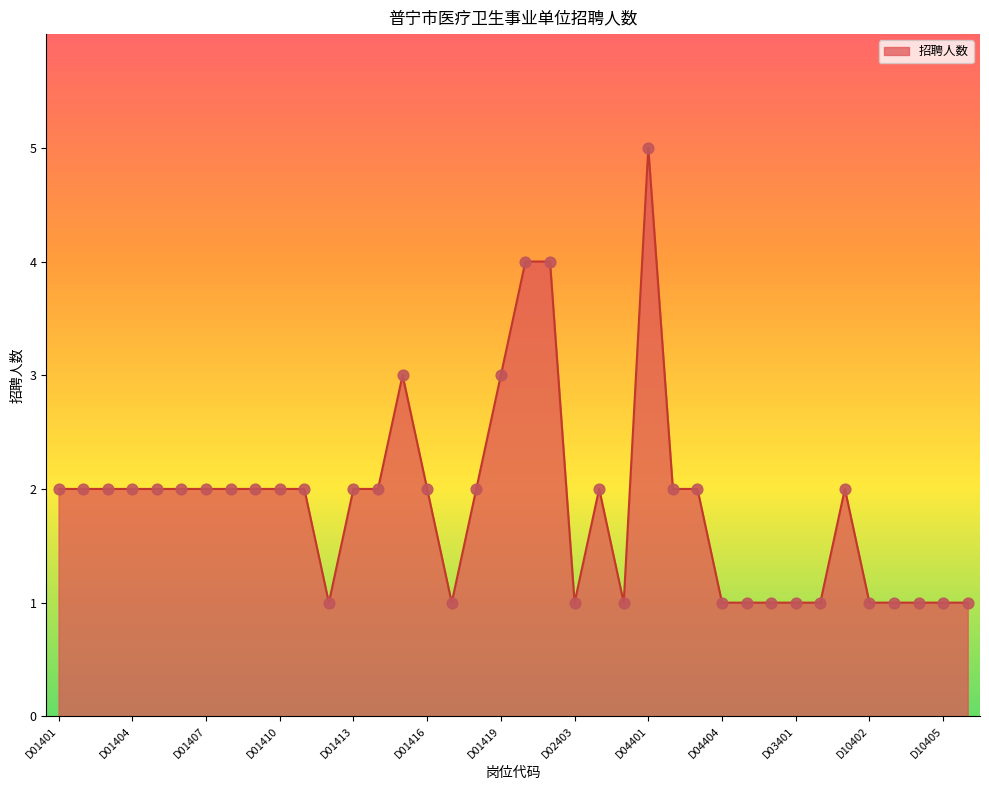

What is the maximum value shown in the chart?

5